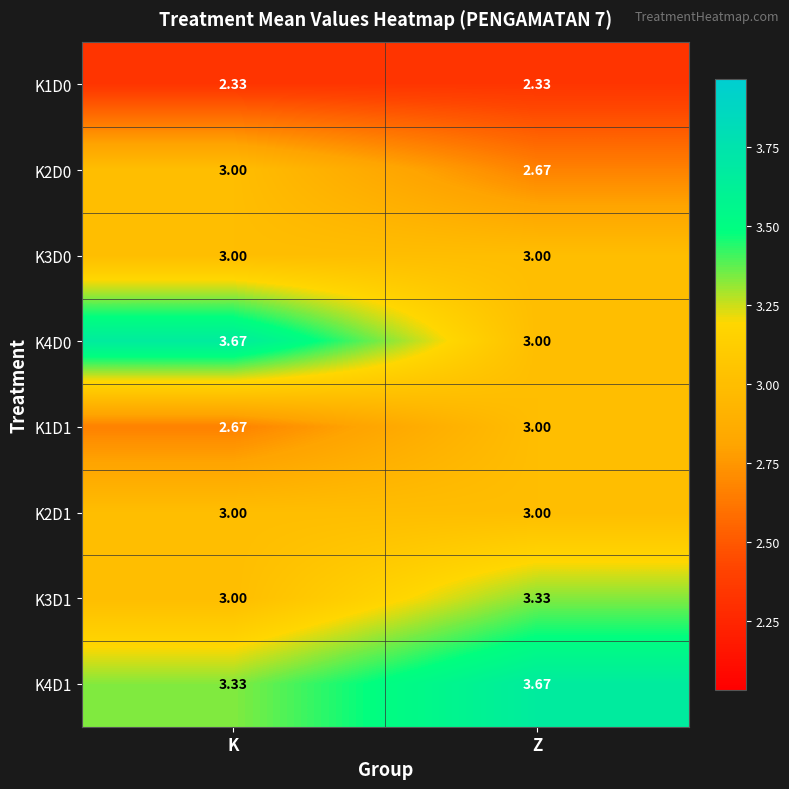

Rank the categories by K3D1 value from highest to lowest.

Z, K